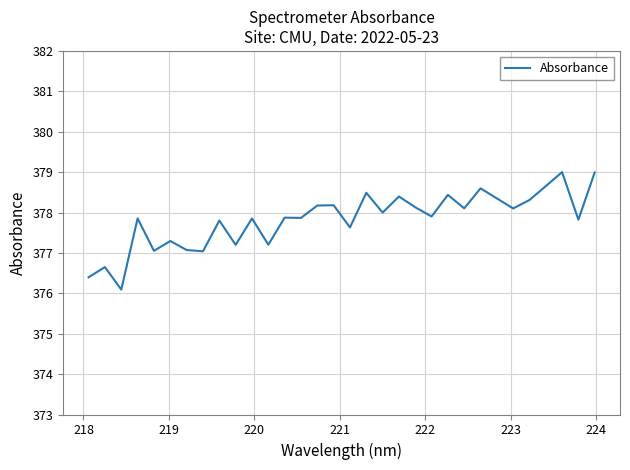

What is the difference between the maximum and minimum values?

2.9